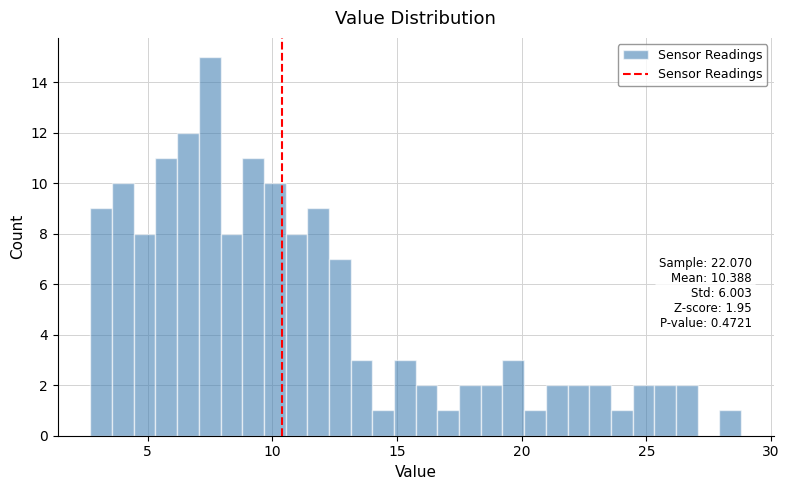

Around what value on the x-axis is the tallest bar? Give the approximate position of its centre, as read against the axis.

7.5